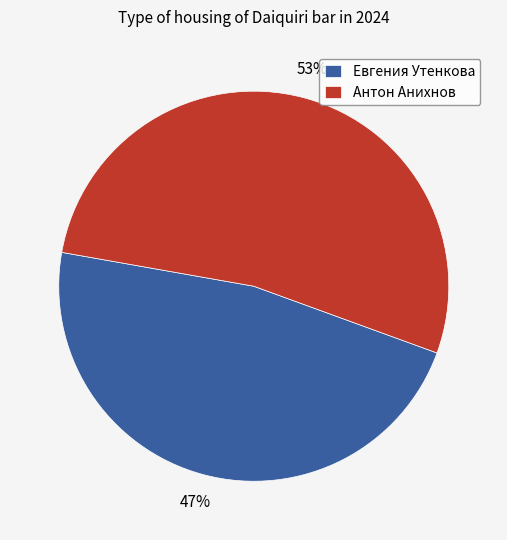

The Евгения Утенкова slice represents 47% of the pie. True or false?

True